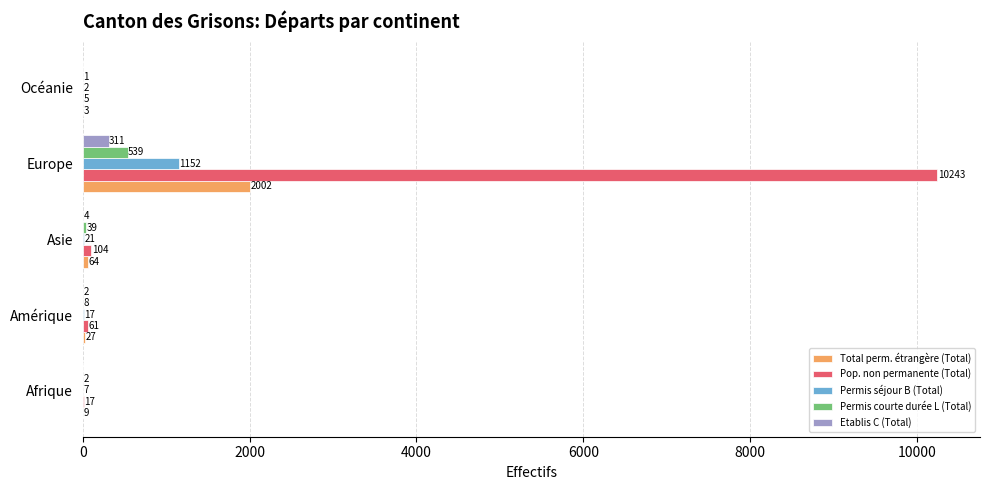

Which series changed the most between Amérique and Asie?

Pop. non permanente (Total)